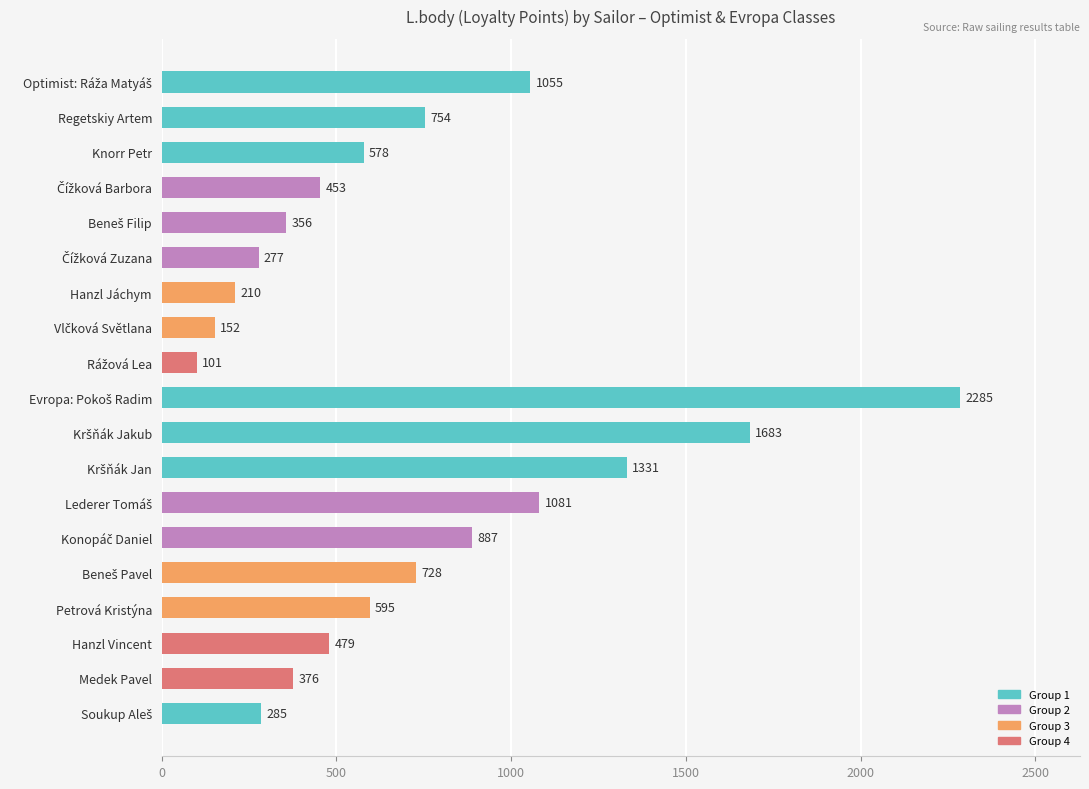

The value at Hanzl Jáchym is 120. True or false?

False